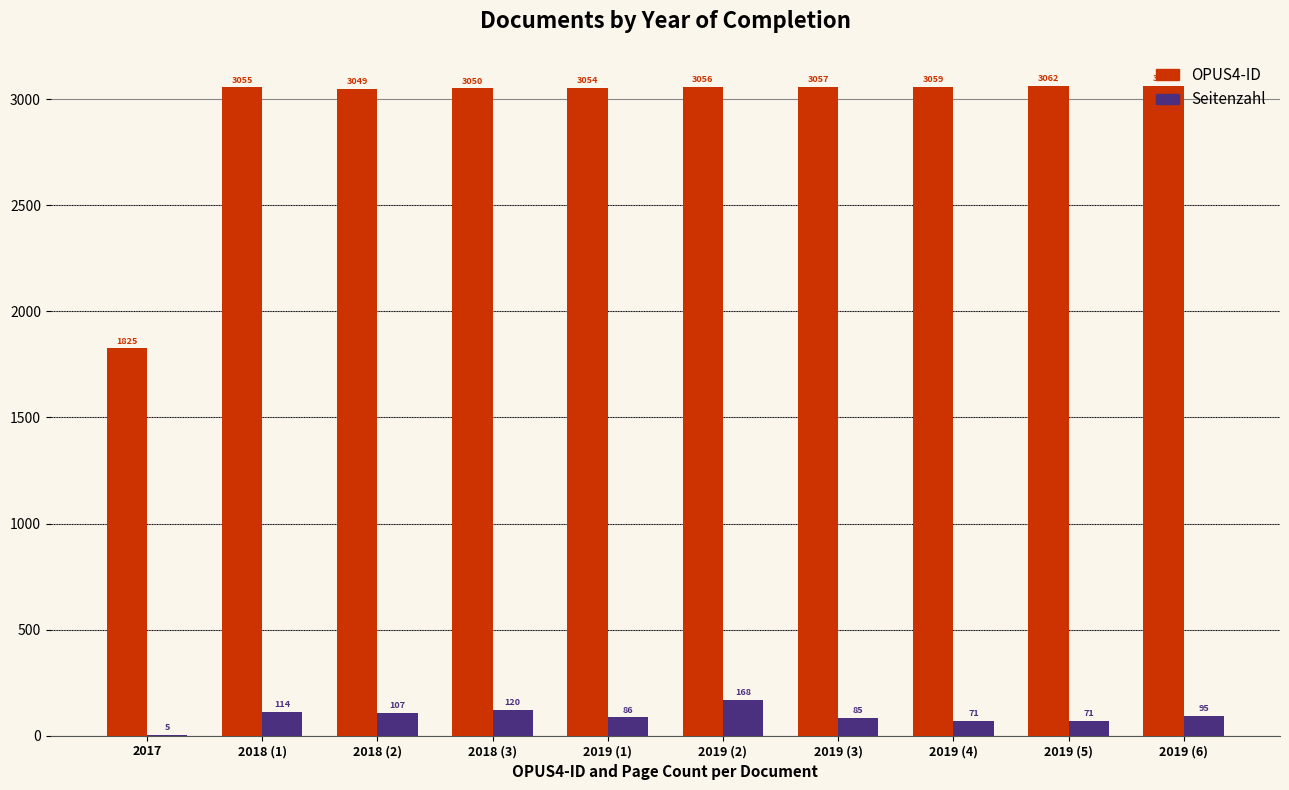

What is the sum of the OPUS4-ID values at 2018 (1) and 2018 (3)?

6105